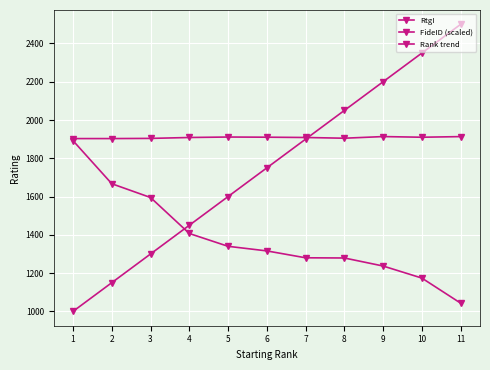

Which series has the largest range (max minus min)?

Rank trend